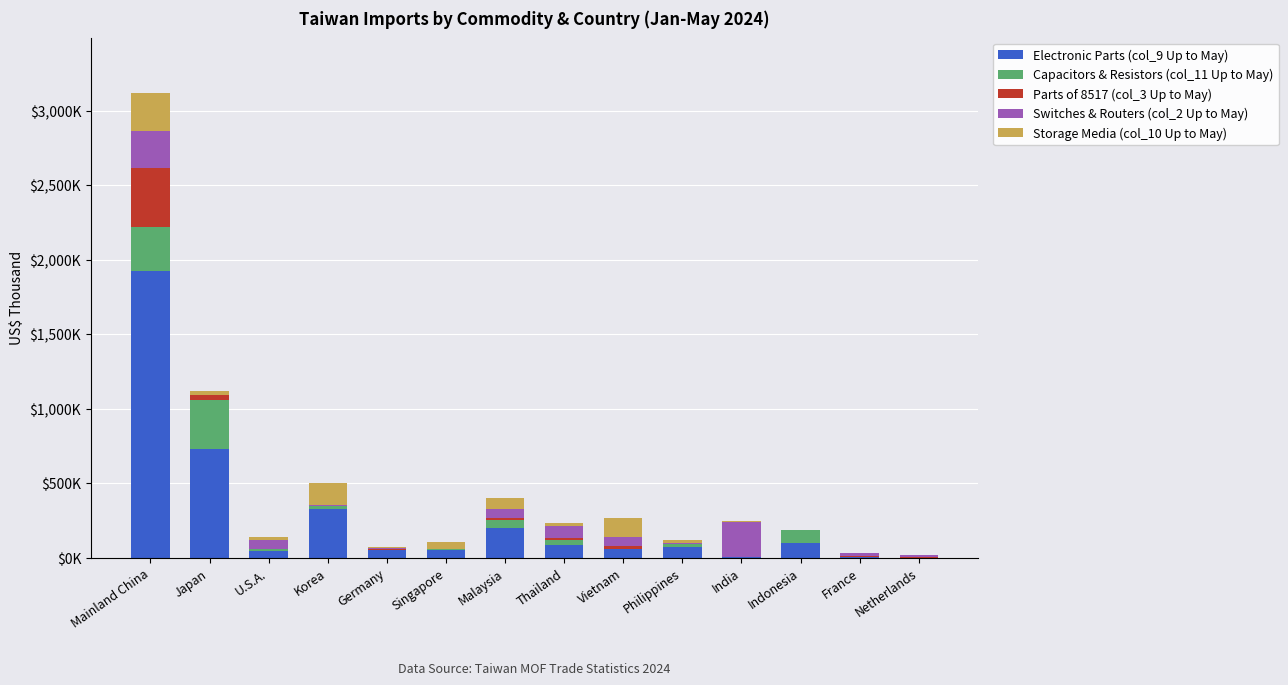

What is the sum of the Capacitors & Resistors (col_11 Up to May) values at Philippines and Vietnam?

21200